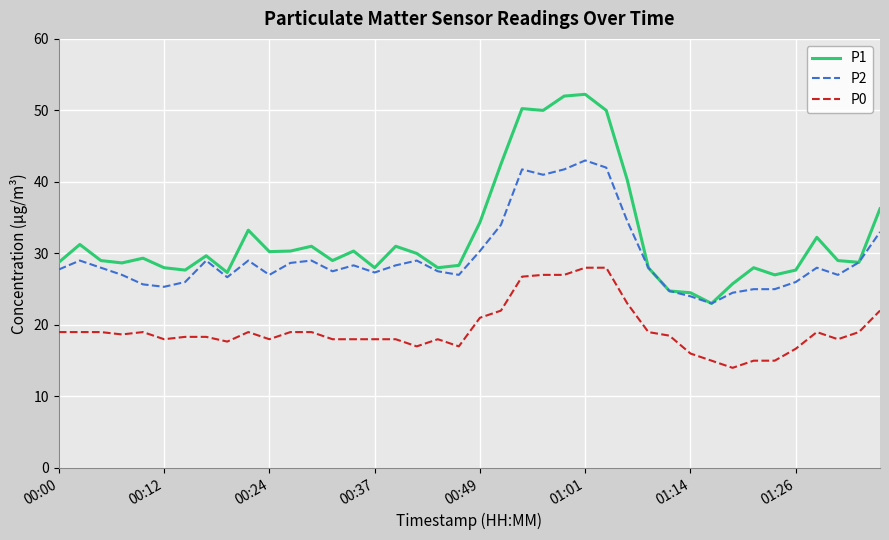

What is the highest value of the P2 series?

43.0